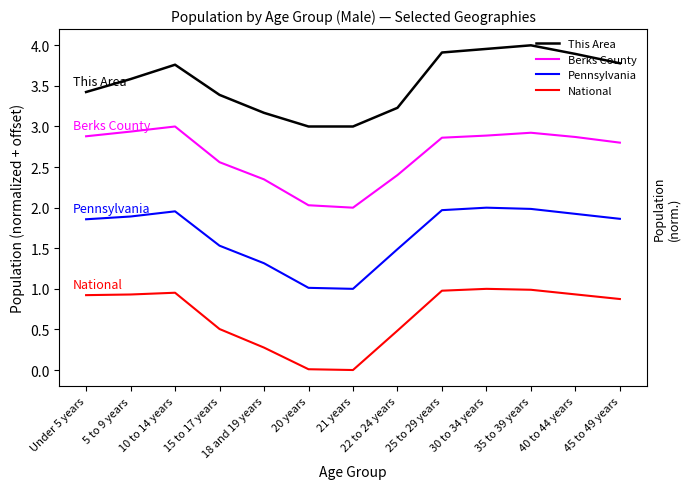

At 30 to 34 years, list the series in order from smallest to largest.

National, Pennsylvania, Berks County, This Area